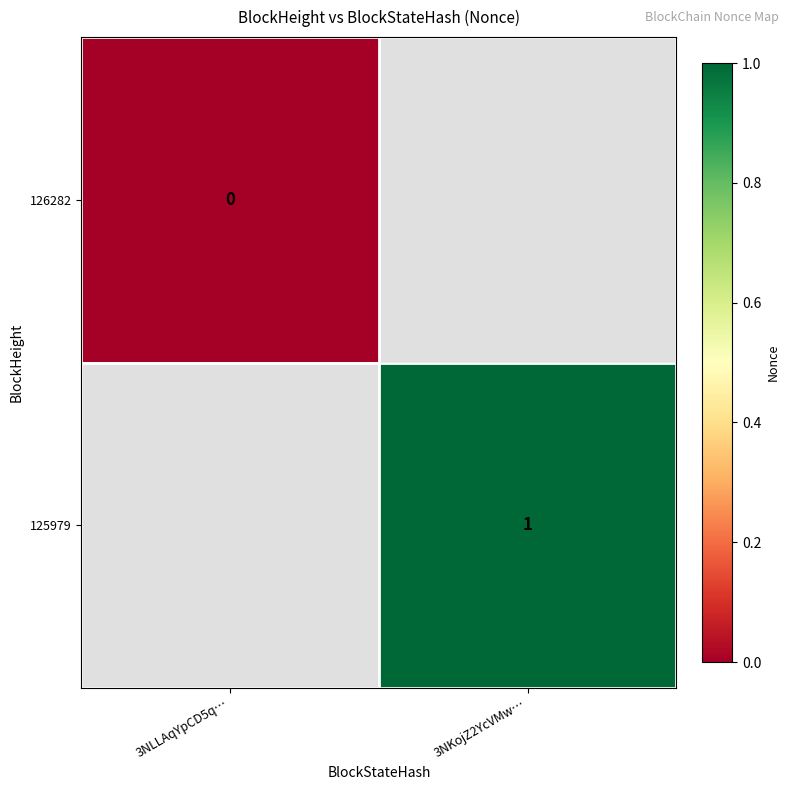

At how many categories does at least one series exceed 0?

1